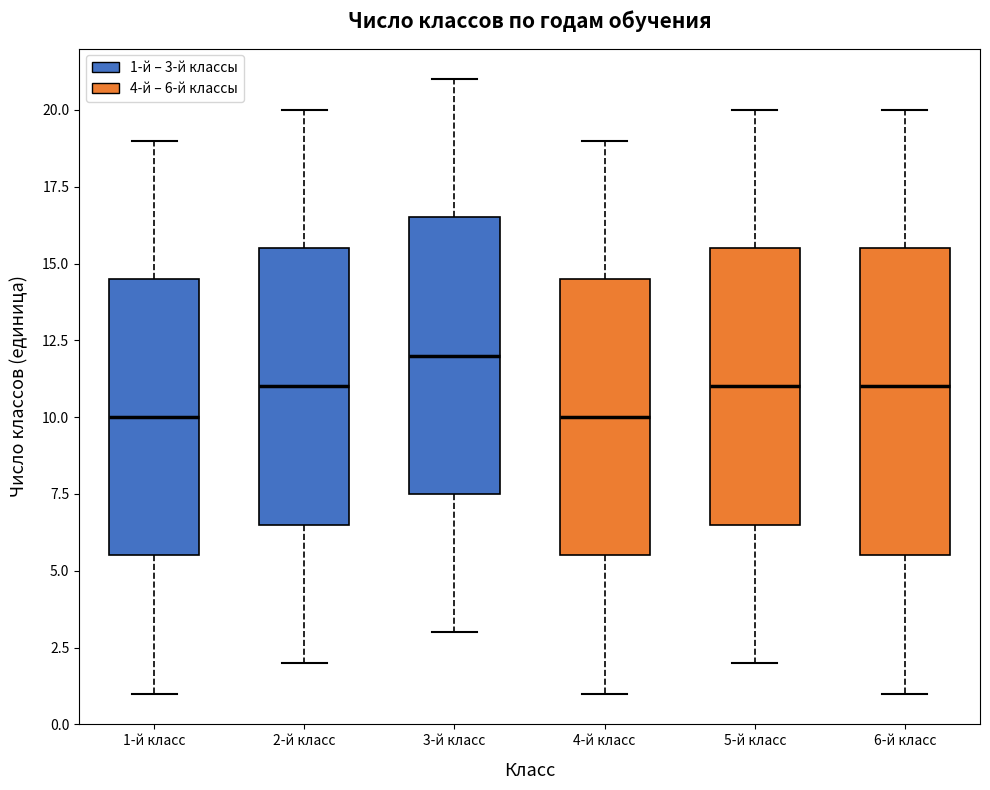

Which box's median line is the highest?

3-й класс